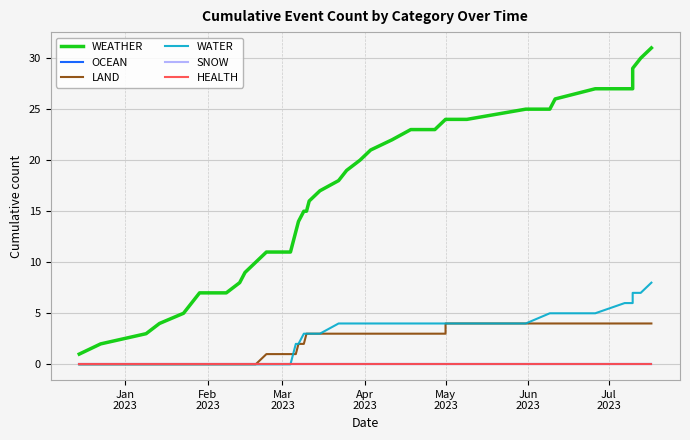

Which series has the largest range (max minus min)?

WEATHER